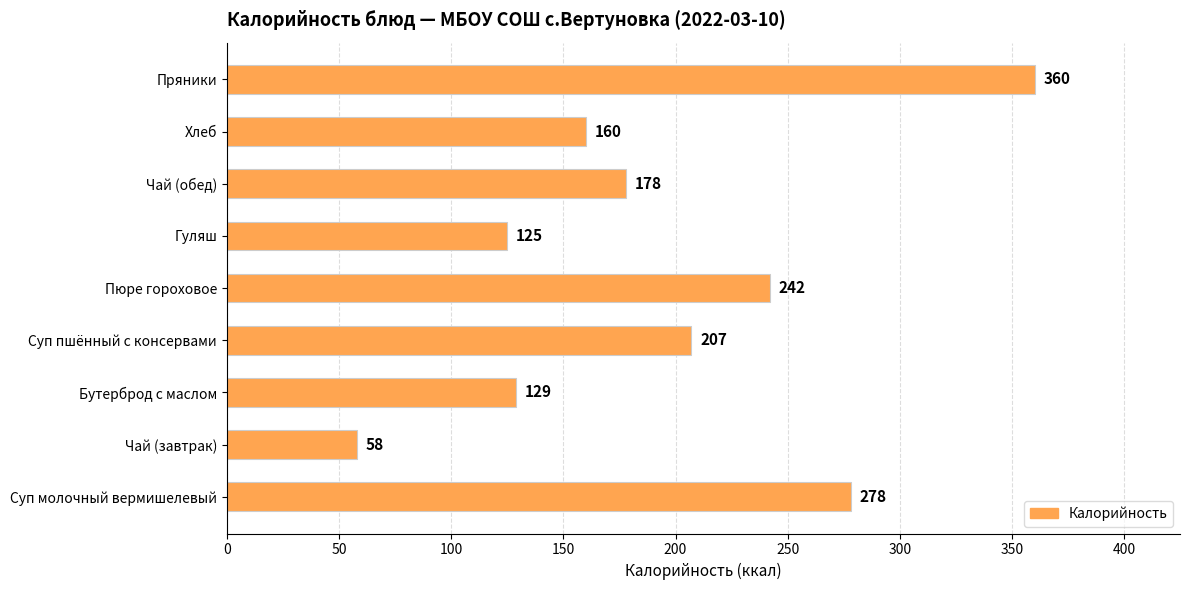

What is the maximum value shown in the chart?

360